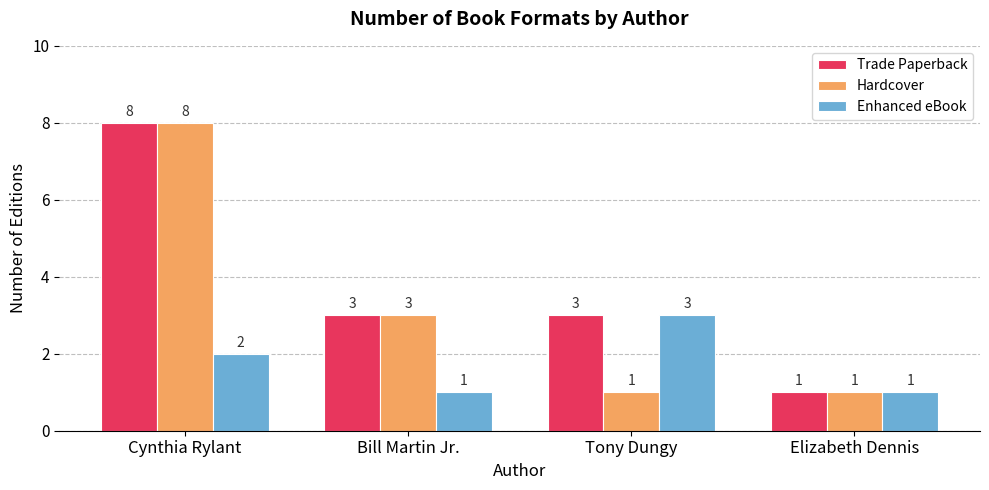

Are the bars horizontal?

No